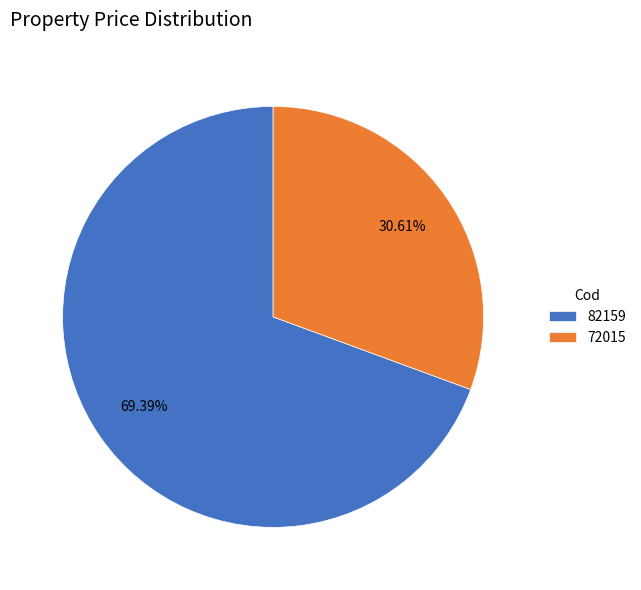

Does 82159 account for over 50% of the chart?

Yes